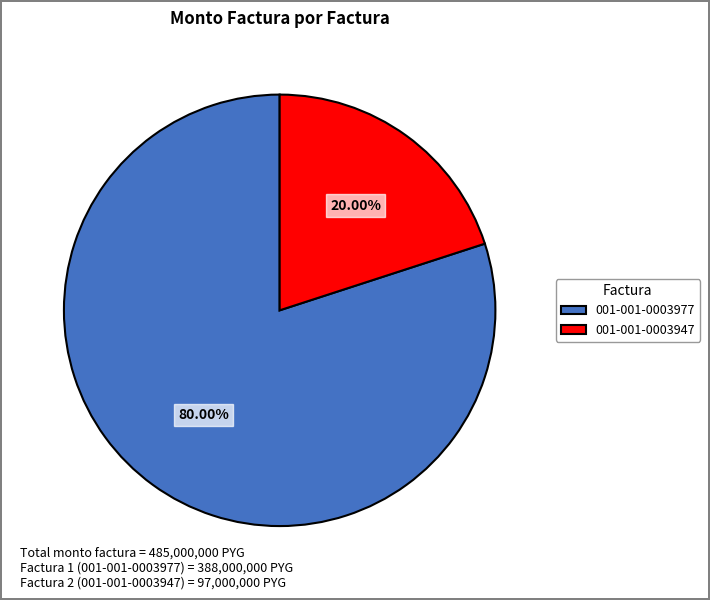

To the nearest percent, what is the difference between the 001-001-0003947 and 001-001-0003977 slice percentages?

60%